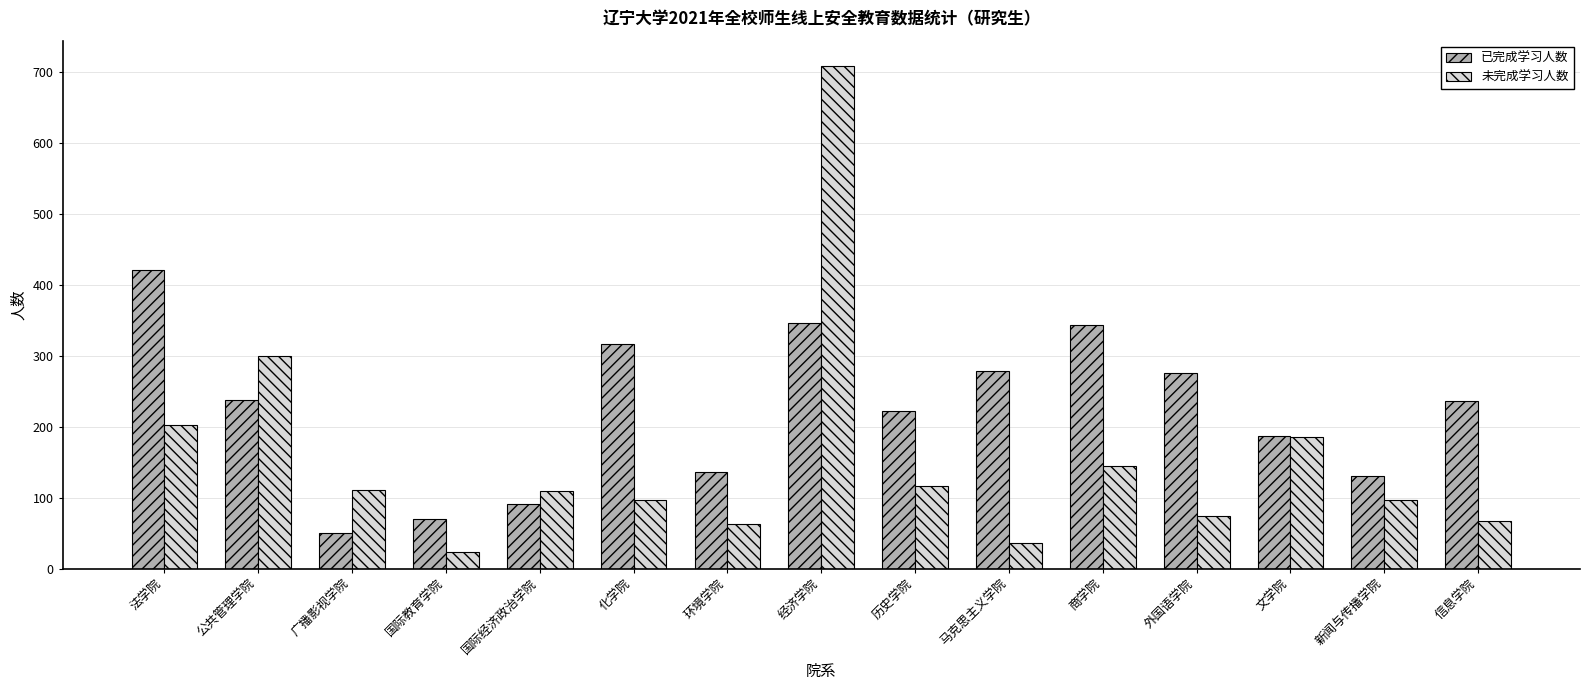

List the series in order of their overall mean, lowest first.

未完成学习人数, 已完成学习人数